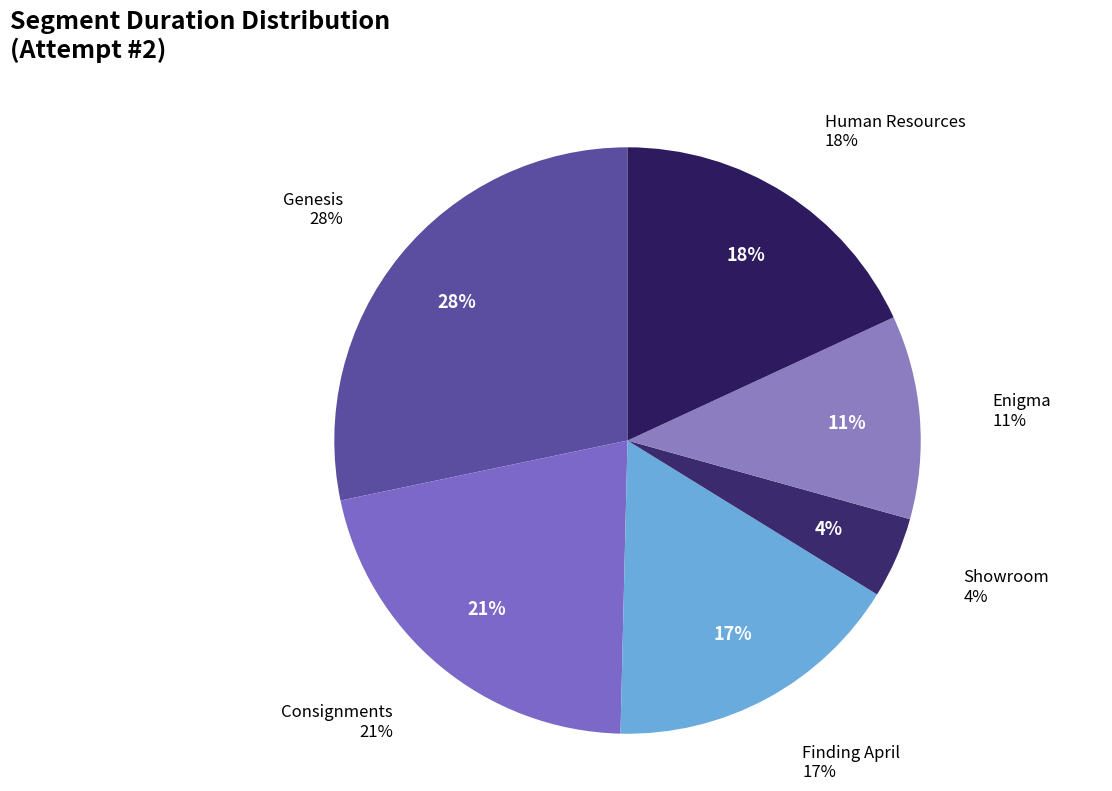

Rank the categories by value from highest to lowest.

Genesis, Consignments, Human Resources, Finding April, Enigma, Showroom